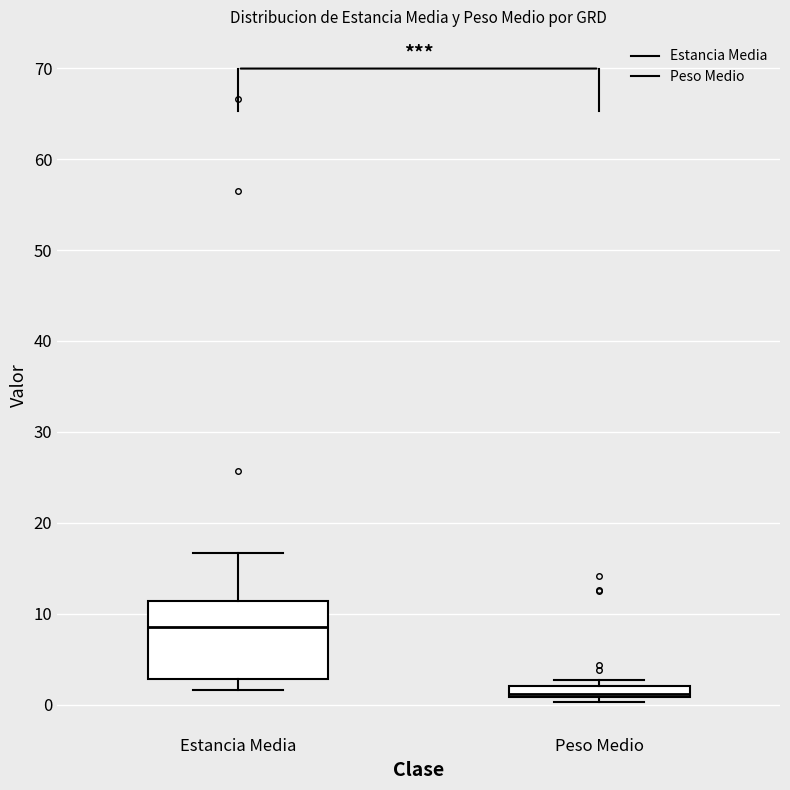

Where is the lower edge of the box for Peso Medio on the y-axis? The values are not printed on the chart, so give them approximately, as read against the axis.

1